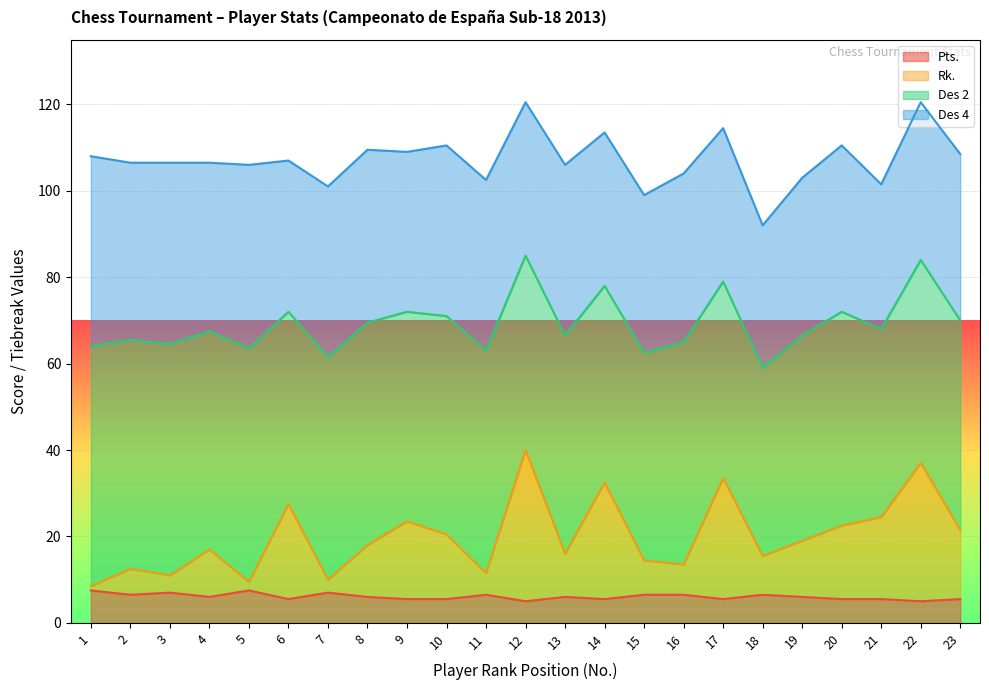

What is the average value of the Pts. series?

6.1